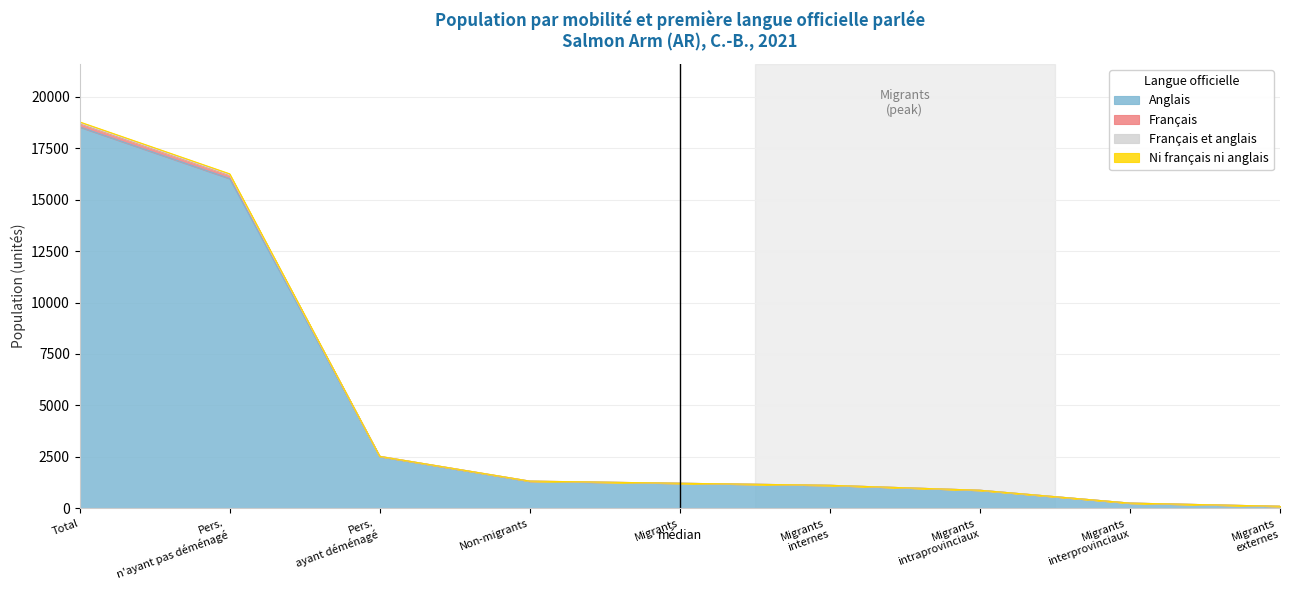

At which category is the sum across all series the highest?

Total